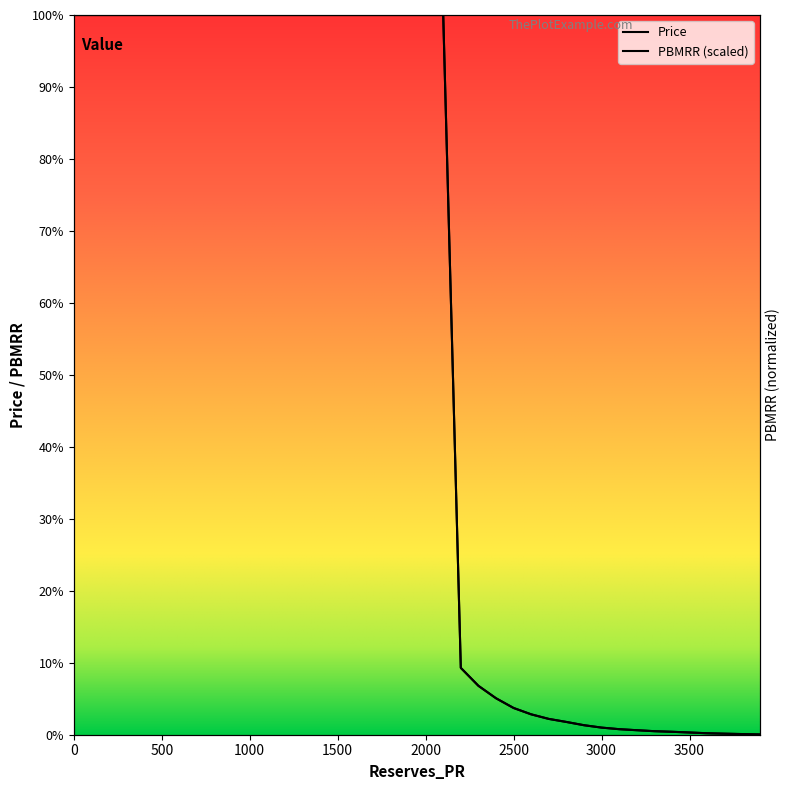

Rank the series at 2500 from lowest to highest value.

PBMRR, Price